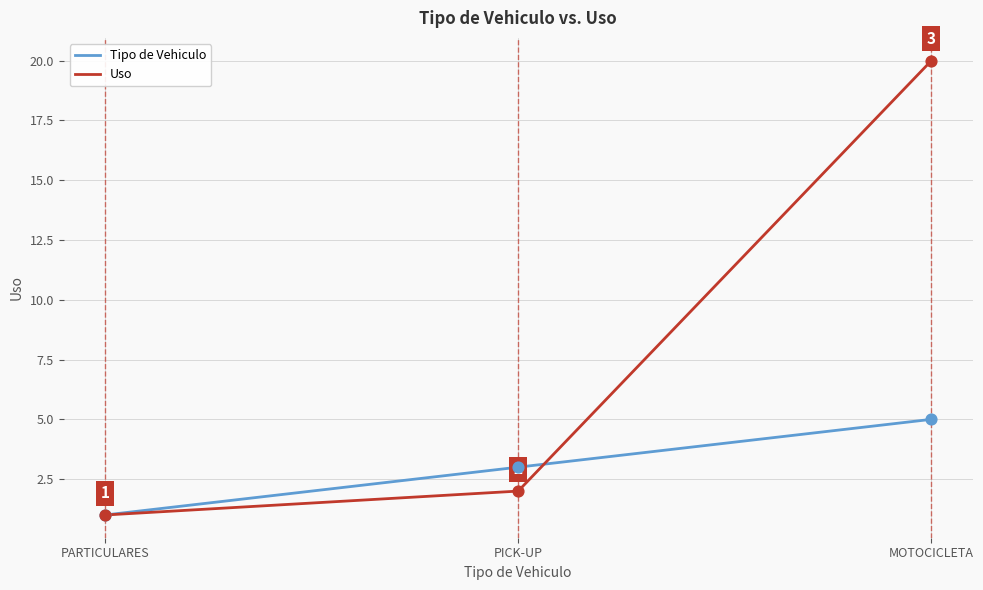

At which category is the sum across all series the highest?

MOTOCICLETA